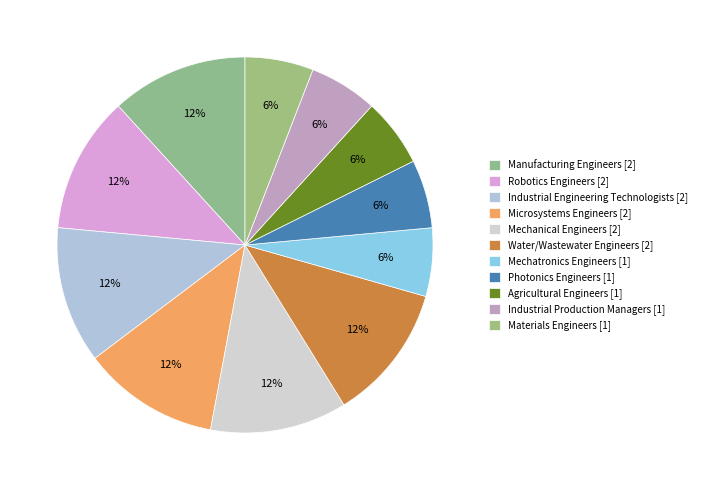

Does Agricultural Engineers account for over 50% of the chart?

No